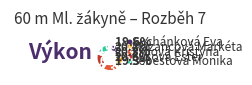

Is there any slice that represents more than half of the pie?

No